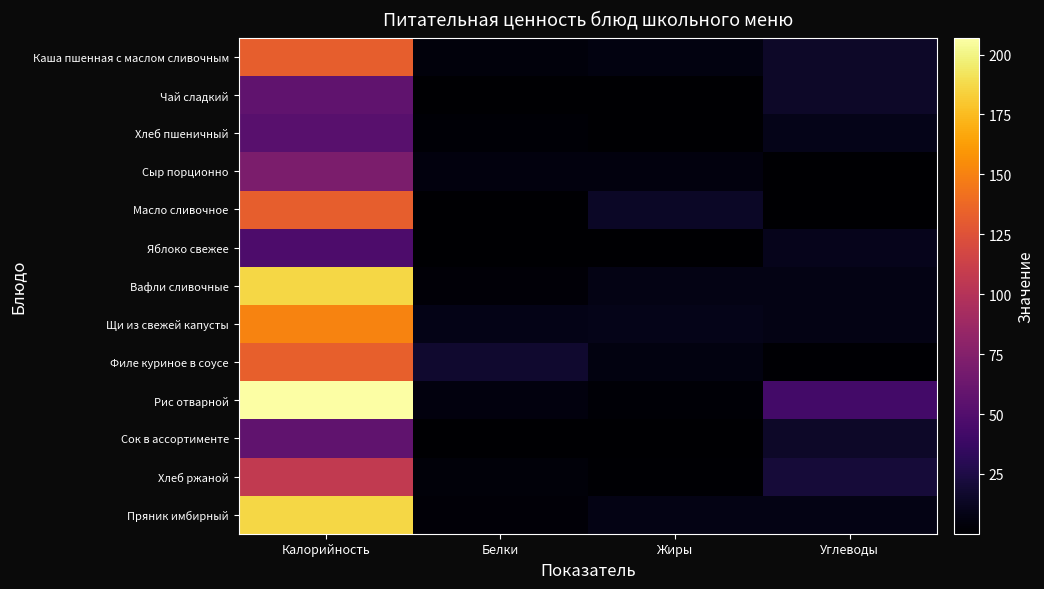

What is the total value across all series at Калорийность?

1518.5